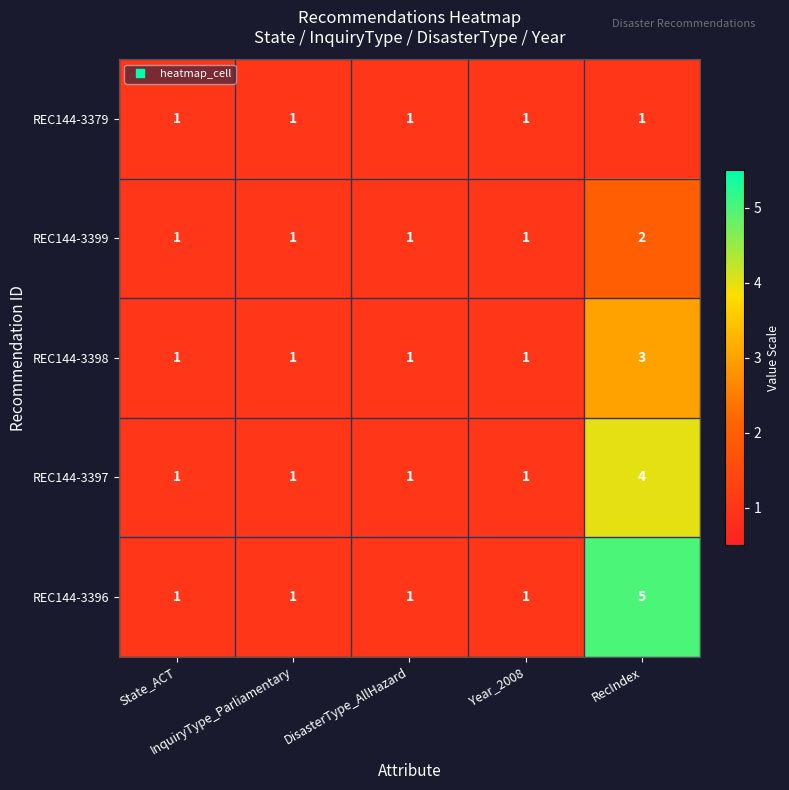

List the series in order of their overall mean, highest first.

REC144-3396, REC144-3397, REC144-3398, REC144-3399, REC144-3379